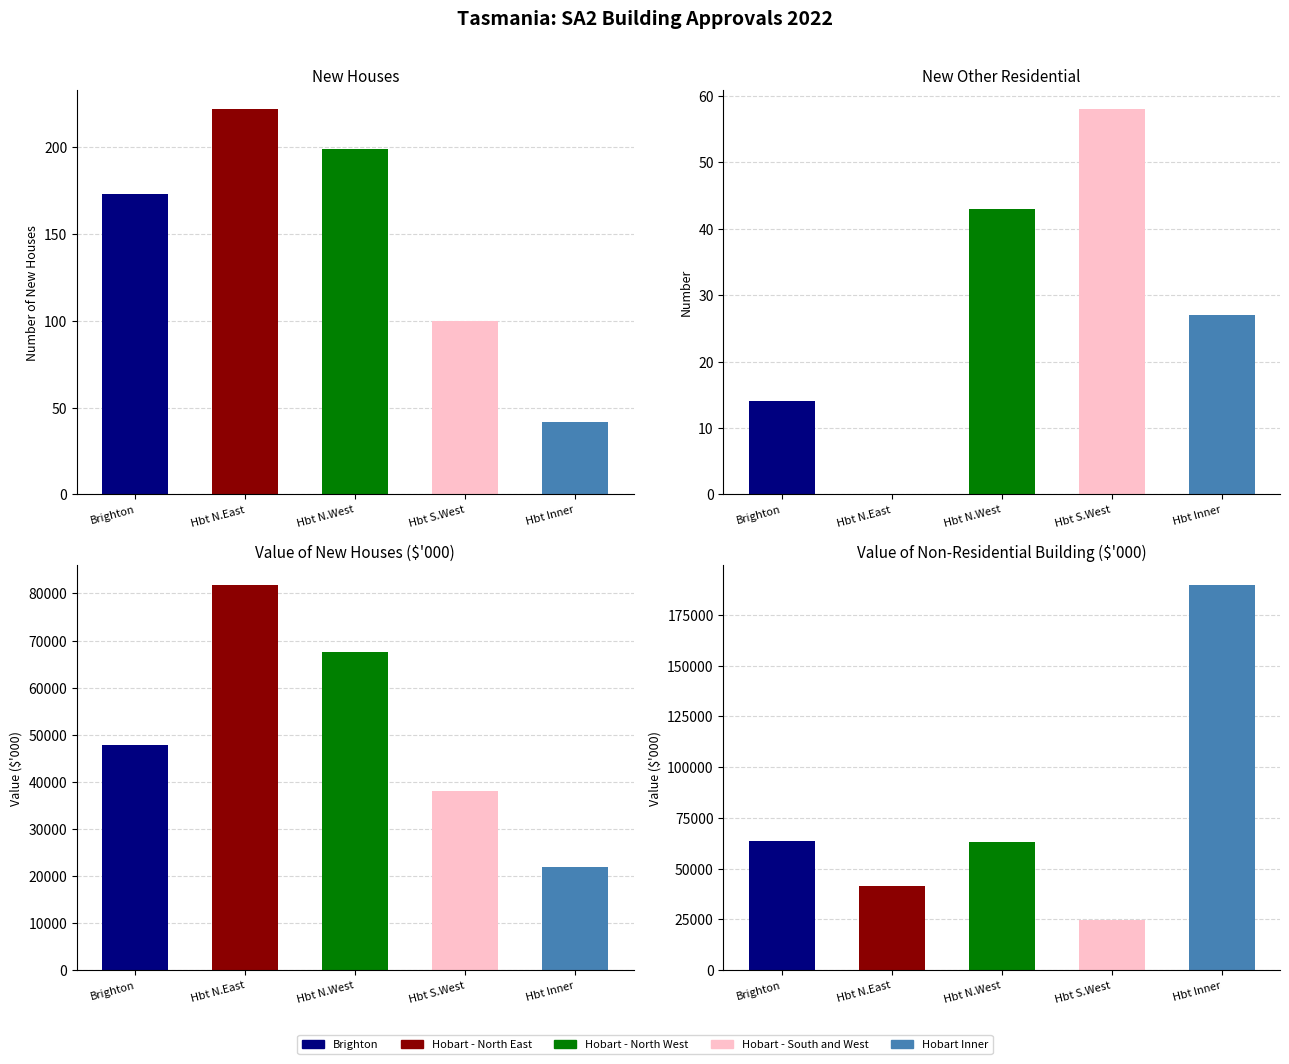

What is the difference between the maximum and minimum values in the New houses series?

180.0